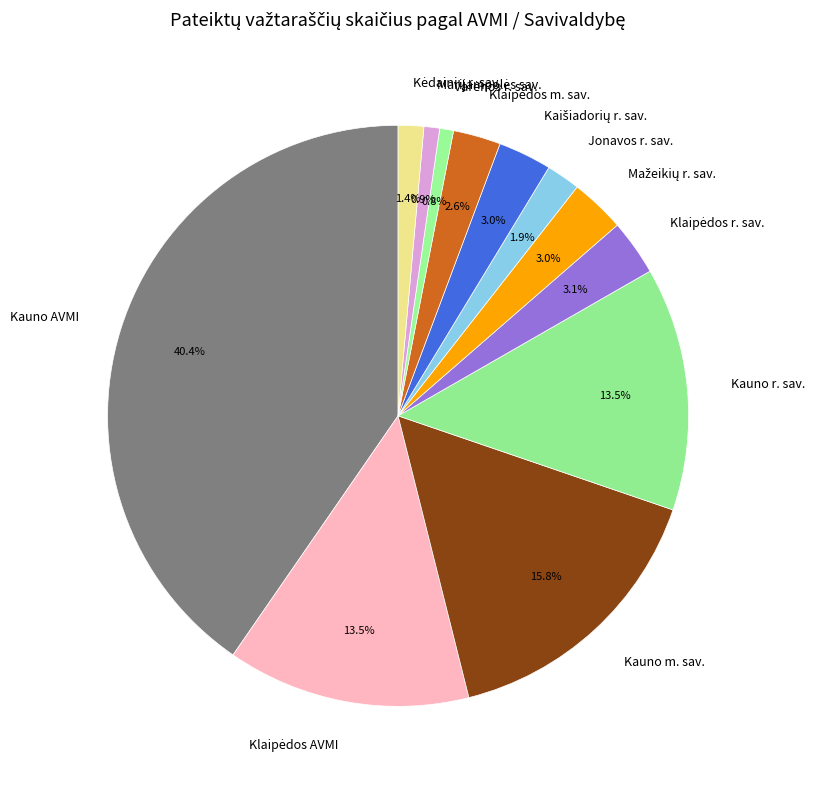

What percentage is the Jonavos r. sav. slice, to the nearest percent?

2%